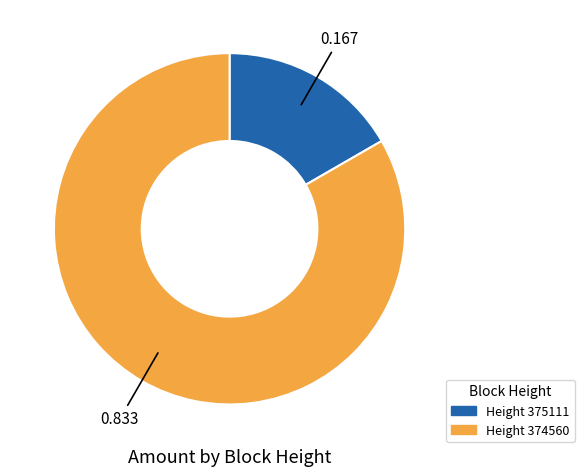

Is there any slice that represents more than half of the pie?

Yes